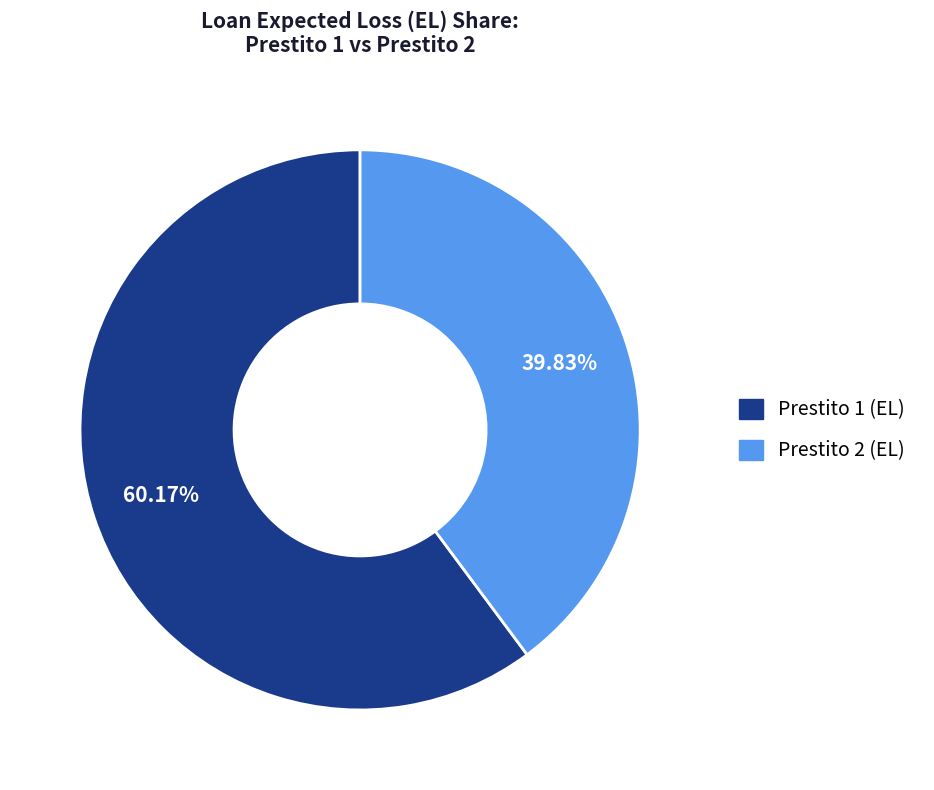

Is there any slice that represents more than half of the pie?

Yes